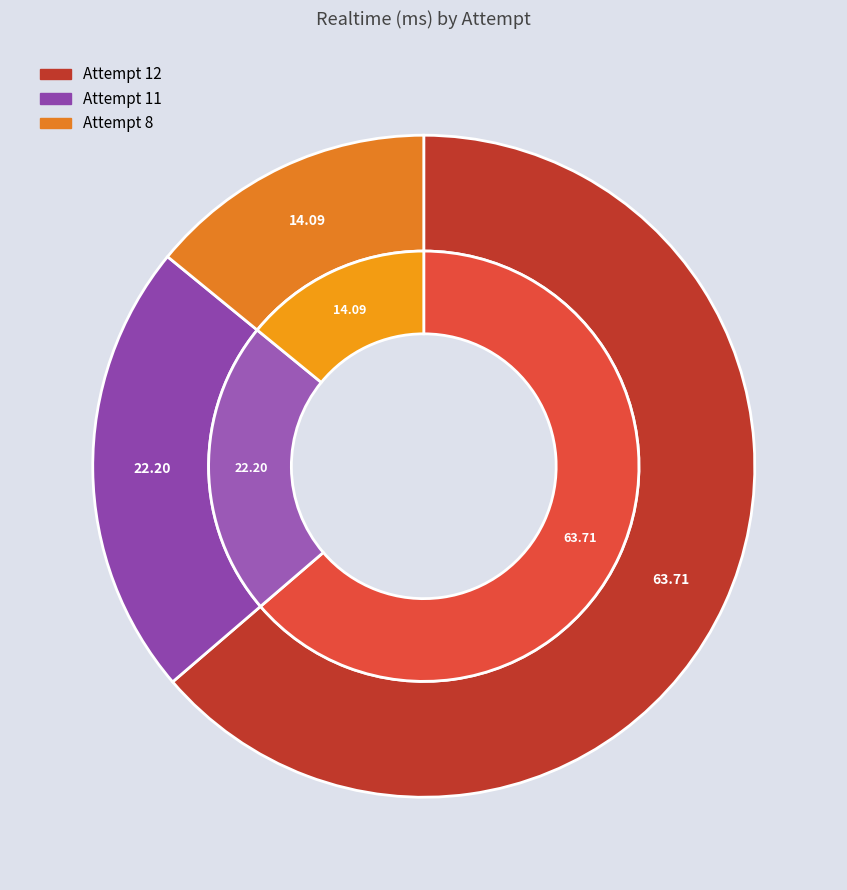

What percentage do Attempt 11 and Attempt 12 together represent?

85.9%